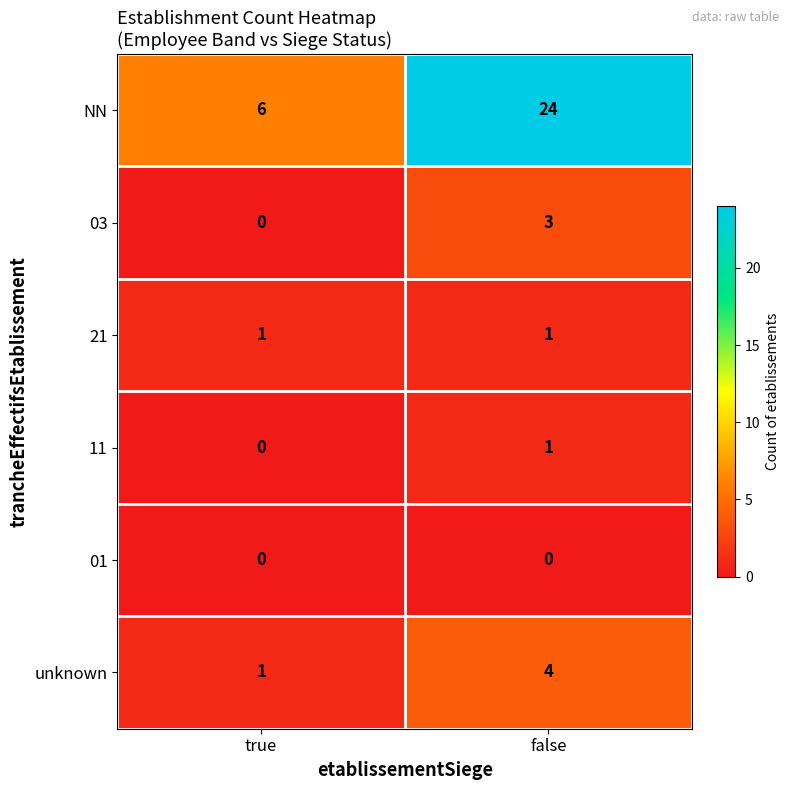

Which series has the largest total across all categories?

NN